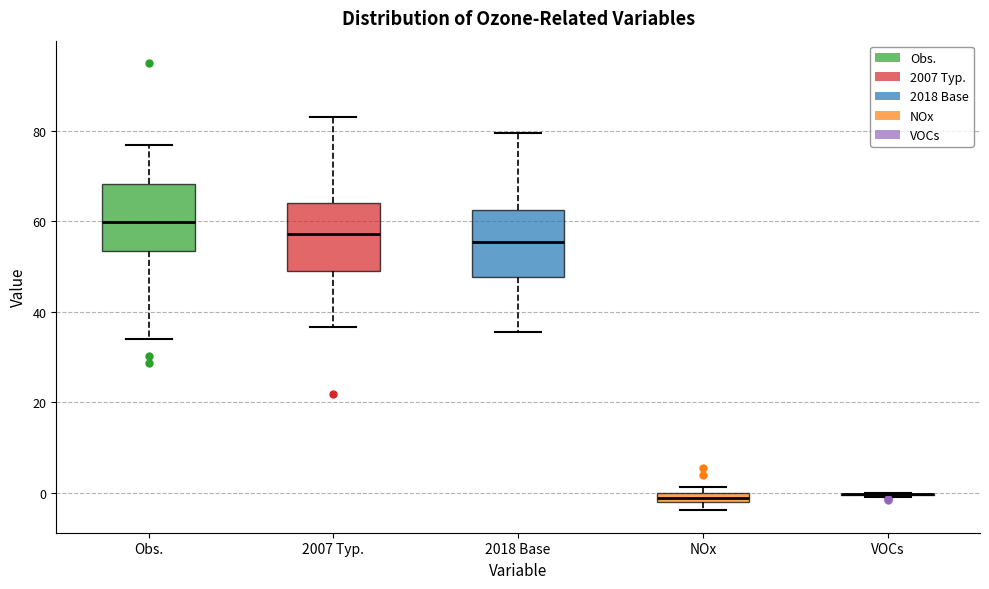

Where is the lower edge of the box for 2018 Base on the y-axis? The values are not printed on the chart, so give them approximately, as read against the axis.

48